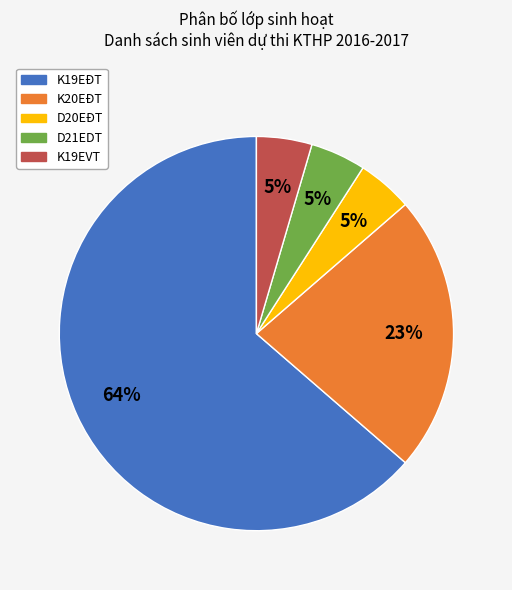

Is there any slice that represents more than half of the pie?

Yes